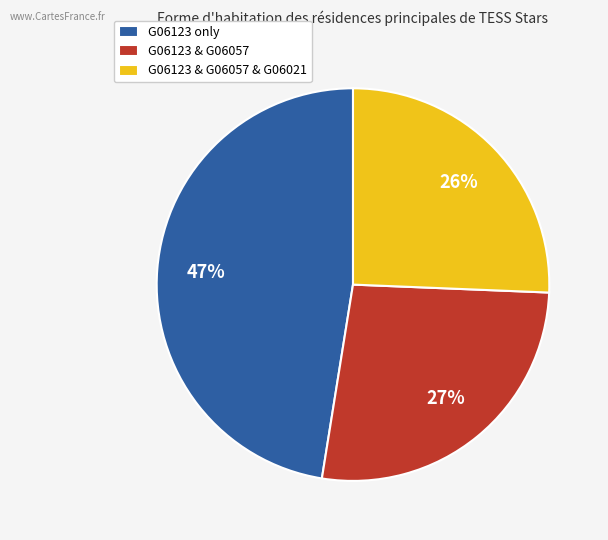

Is it true that G06123 & G06057 & G06021 is 39% of the pie?

False